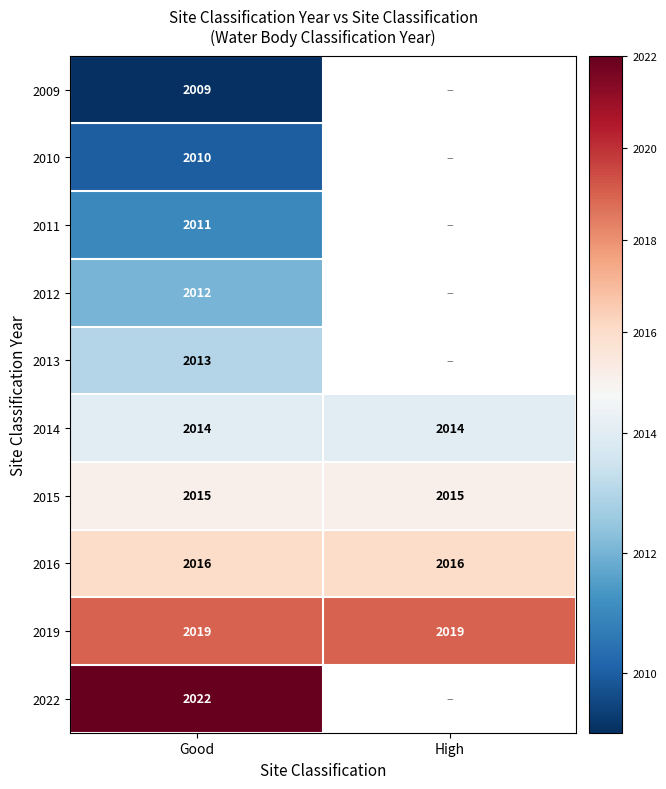

What is the average value of the 2019 series?

2019